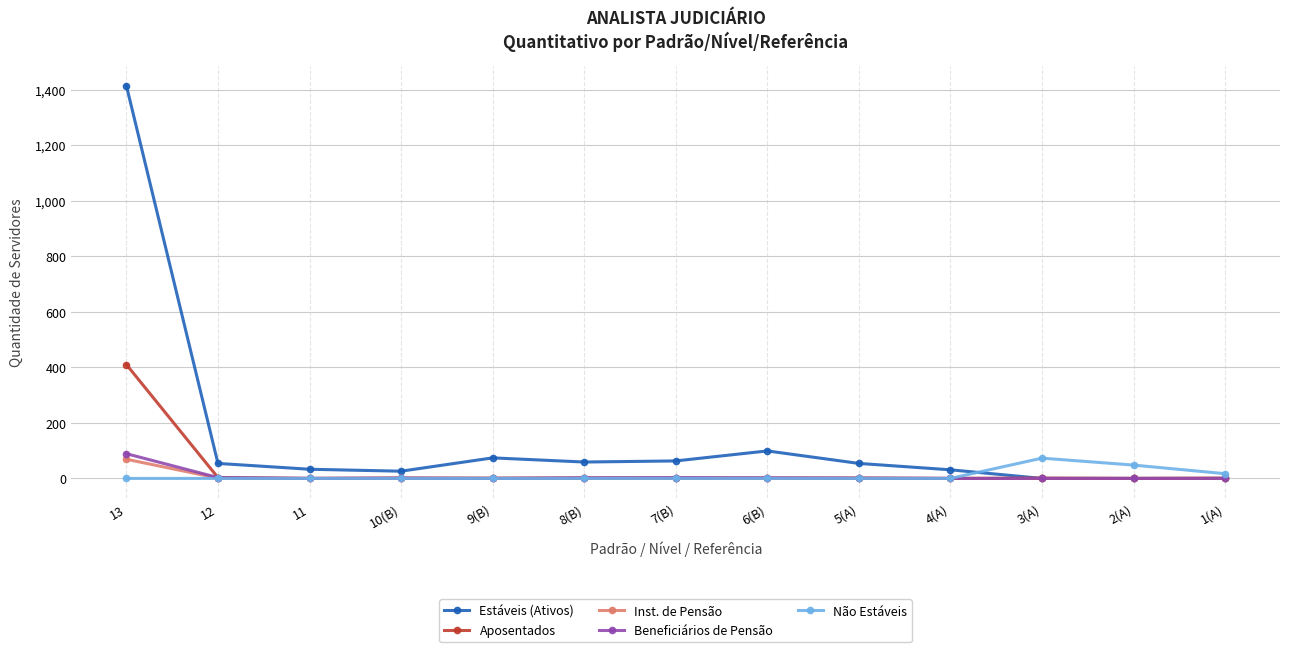

Which series has the largest range (max minus min)?

Estáveis (Ativos)